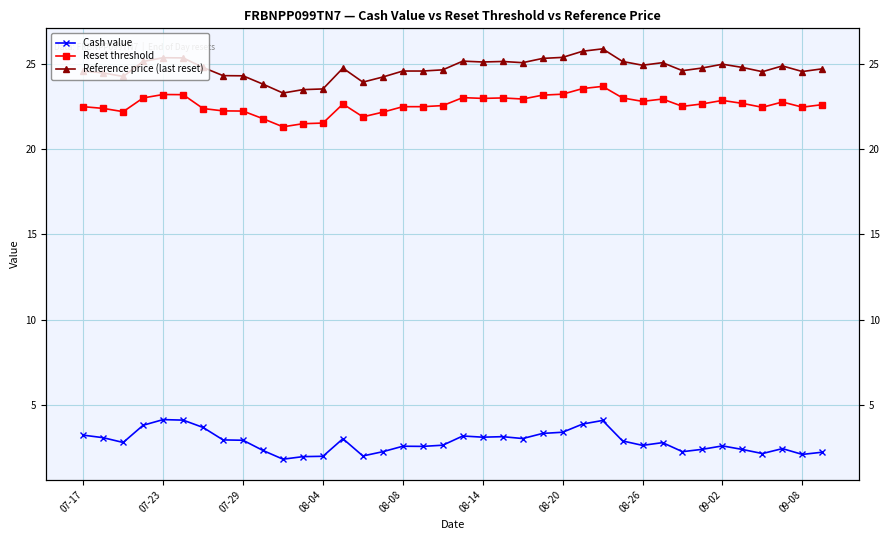

What is the highest value of the Reference price (last reset) series?

25.9